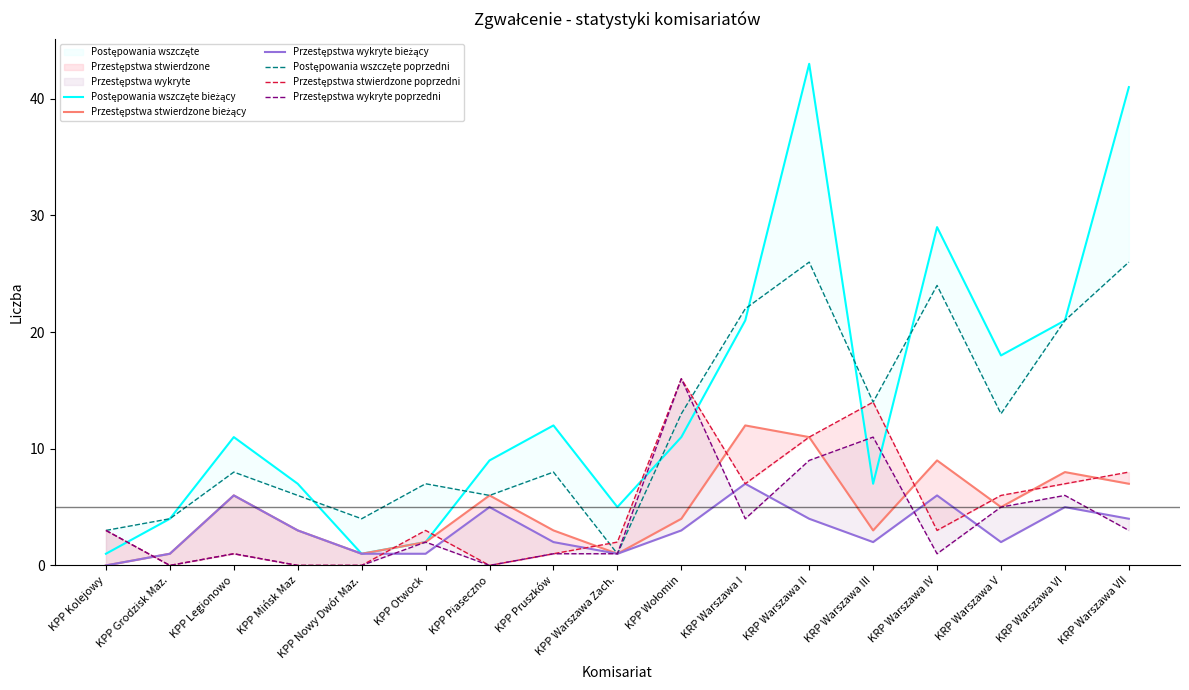

Where does the Przestępstwa wykryte poprzedni series first go above 2?

KPP Kolejowy